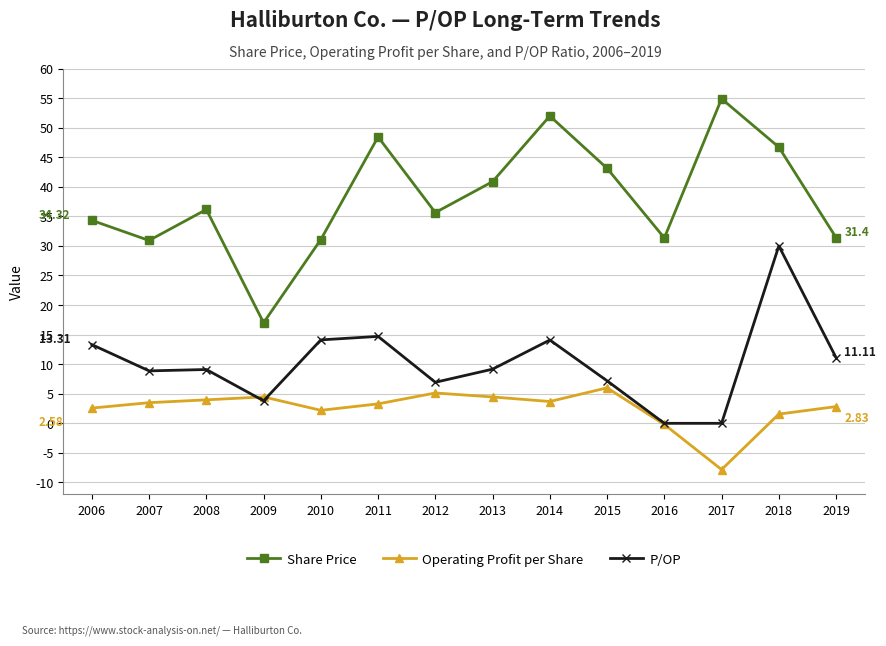

List the series in order of their overall mean, lowest first.

Operating Profit per Share, P/OP, Share Price